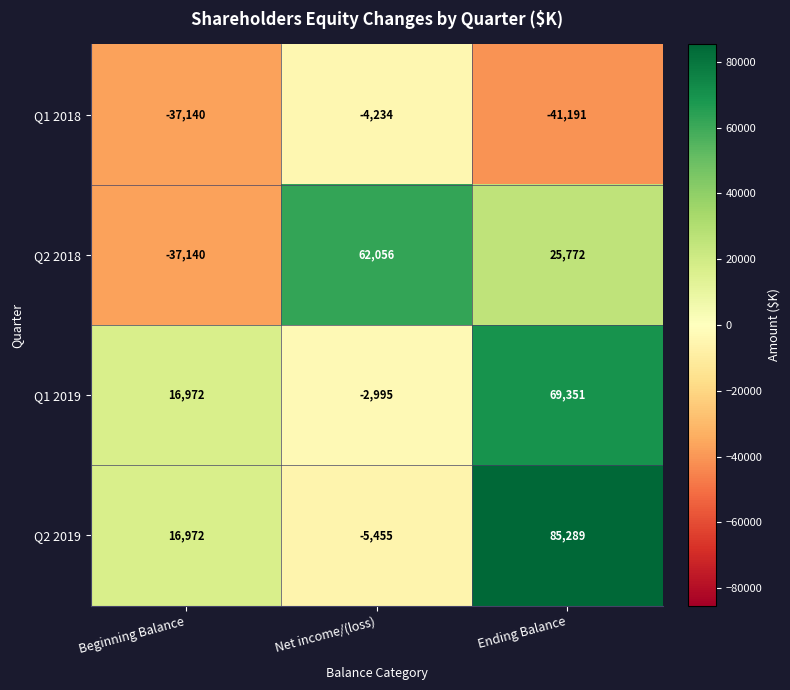

What is the difference between the highest and lowest values at Ending Balance?

126480